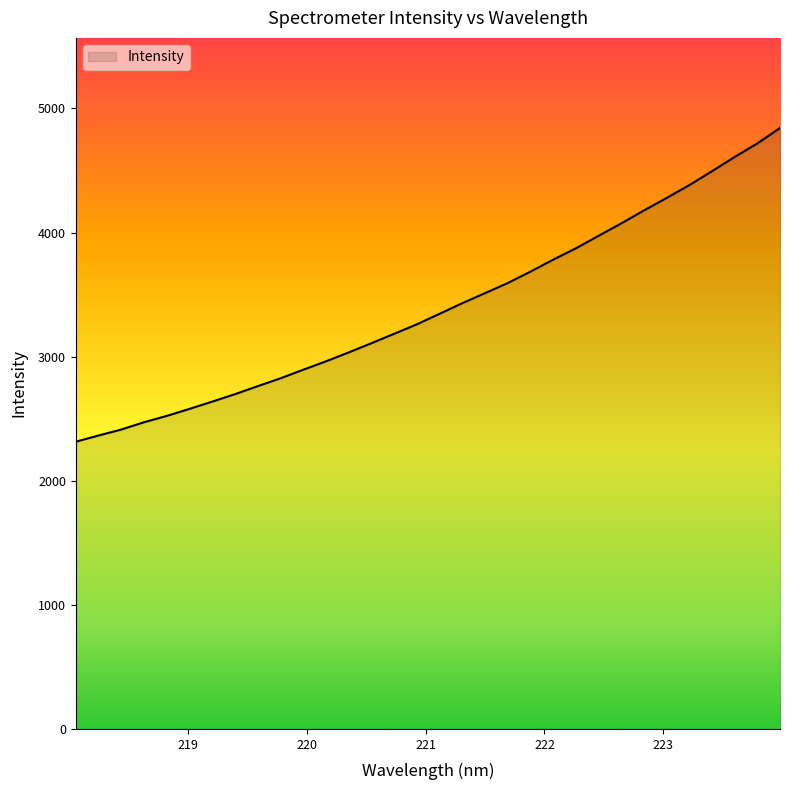

What is the minimum value shown in the chart?

2314.3